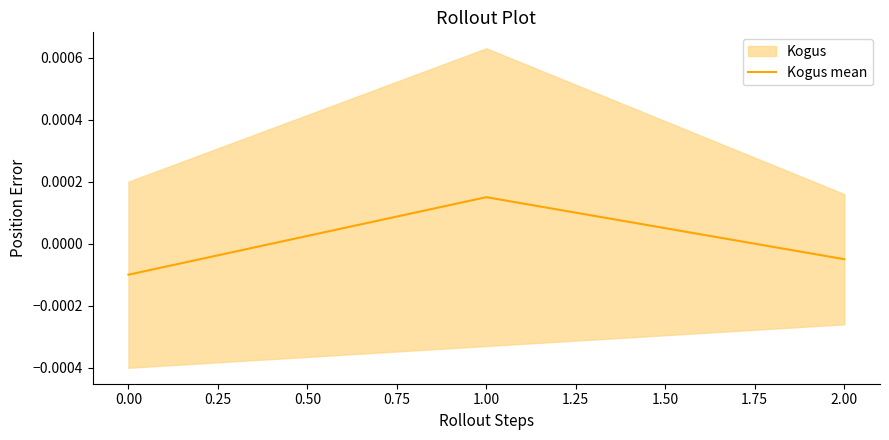

How many data points does each series have?

3